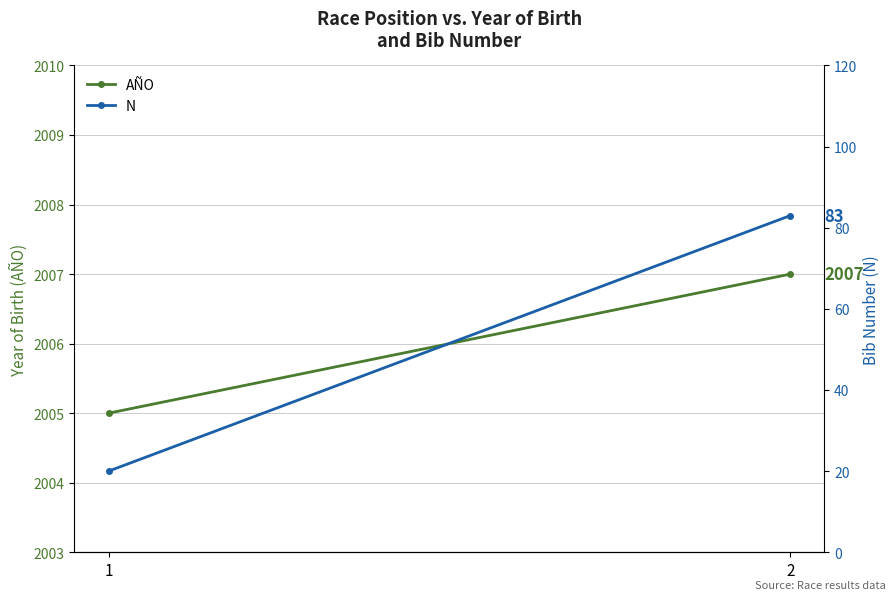

Which series has the largest range (max minus min)?

N